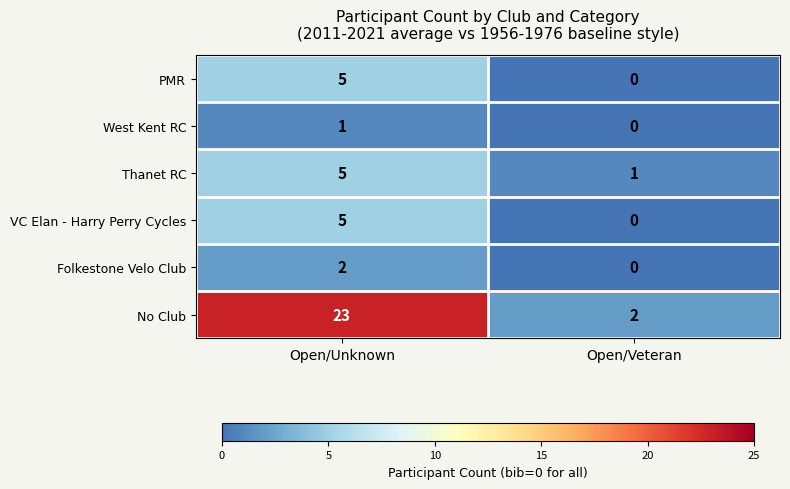

What is the sum of all No Club values?

25